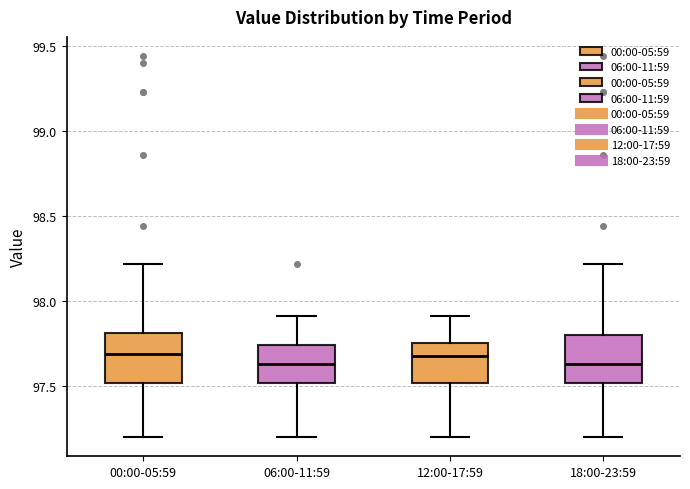

Where is the lower edge of the box for 00:00-05:59 on the y-axis? The values are not printed on the chart, so give them approximately, as read against the axis.

97.50